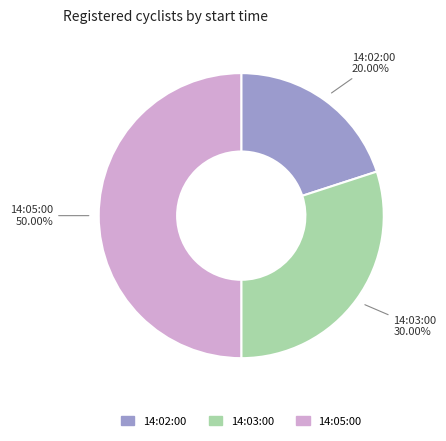

What is the ratio of the value at 14:02:00 to the value at 14:05:00?

0.4